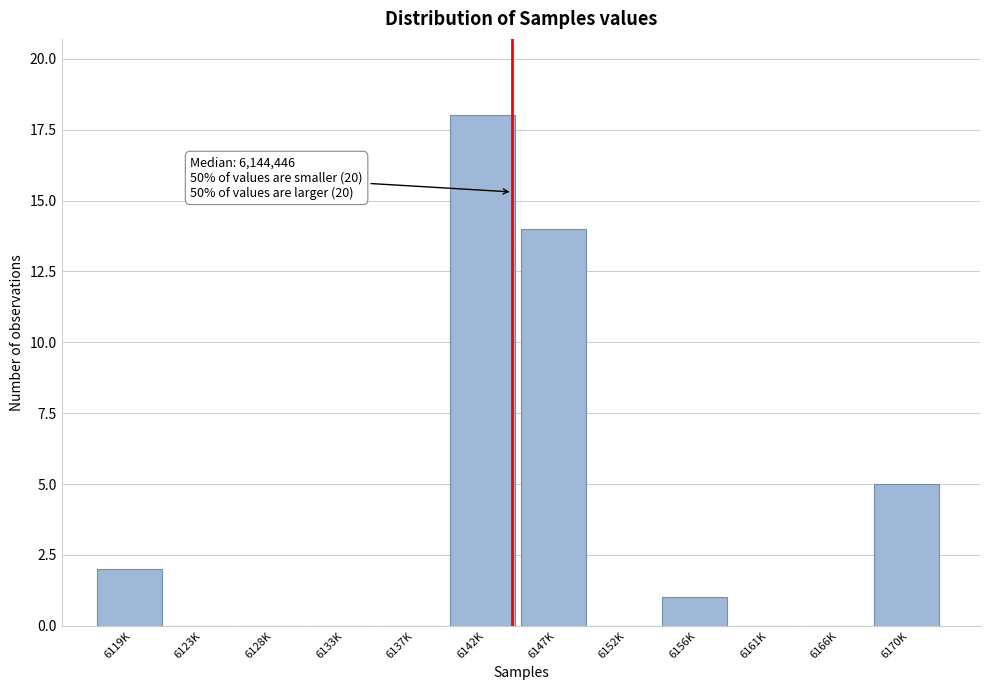

Reading left to right, extract all data points from this chart.

6119K=2	6123K=0	6128K=0	6133K=0	6137K=0	6142K=18	6147K=14	6152K=0	6156K=1	6161K=0	6166K=0	6170K=5